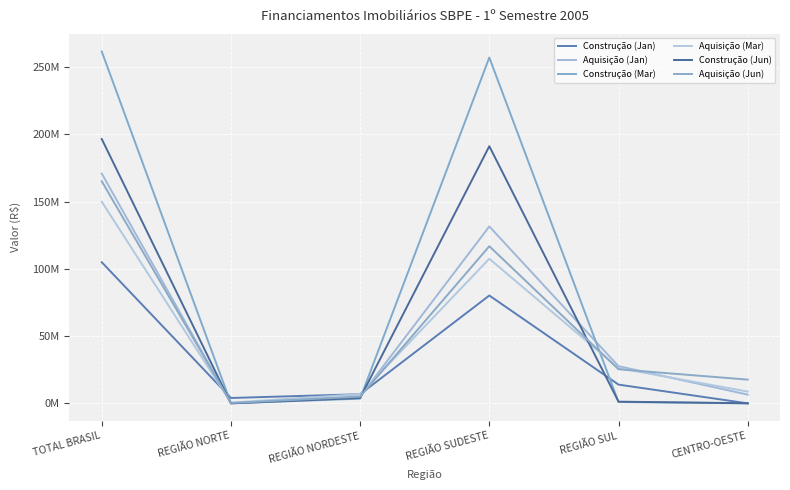

Which category has the lowest value across all series?

CENTRO-OESTE